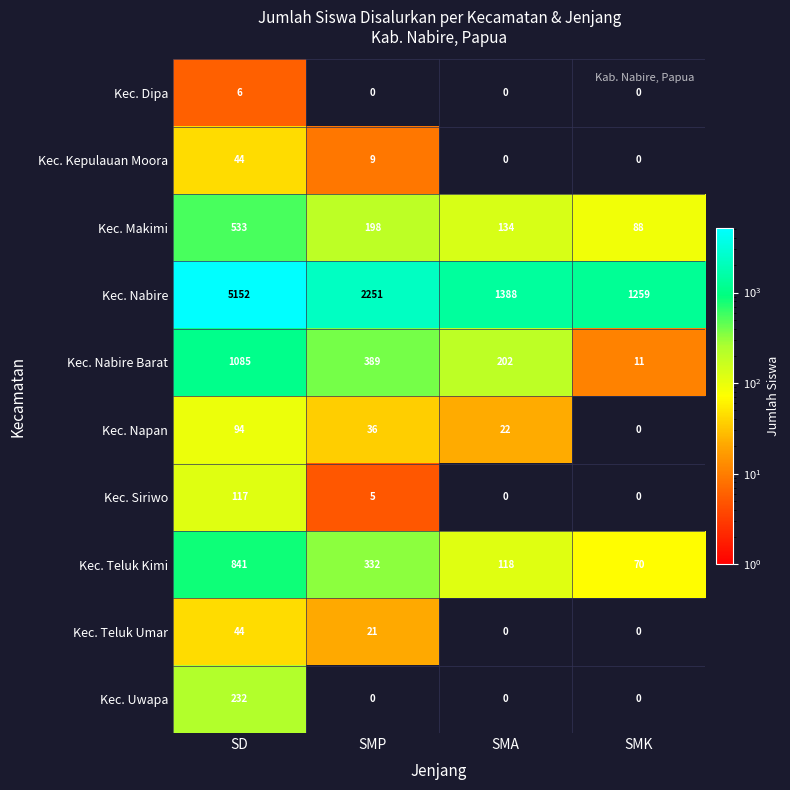

List the labels in order of Kec. Teluk Kimi value, smallest first.

SMK, SMA, SMP, SD